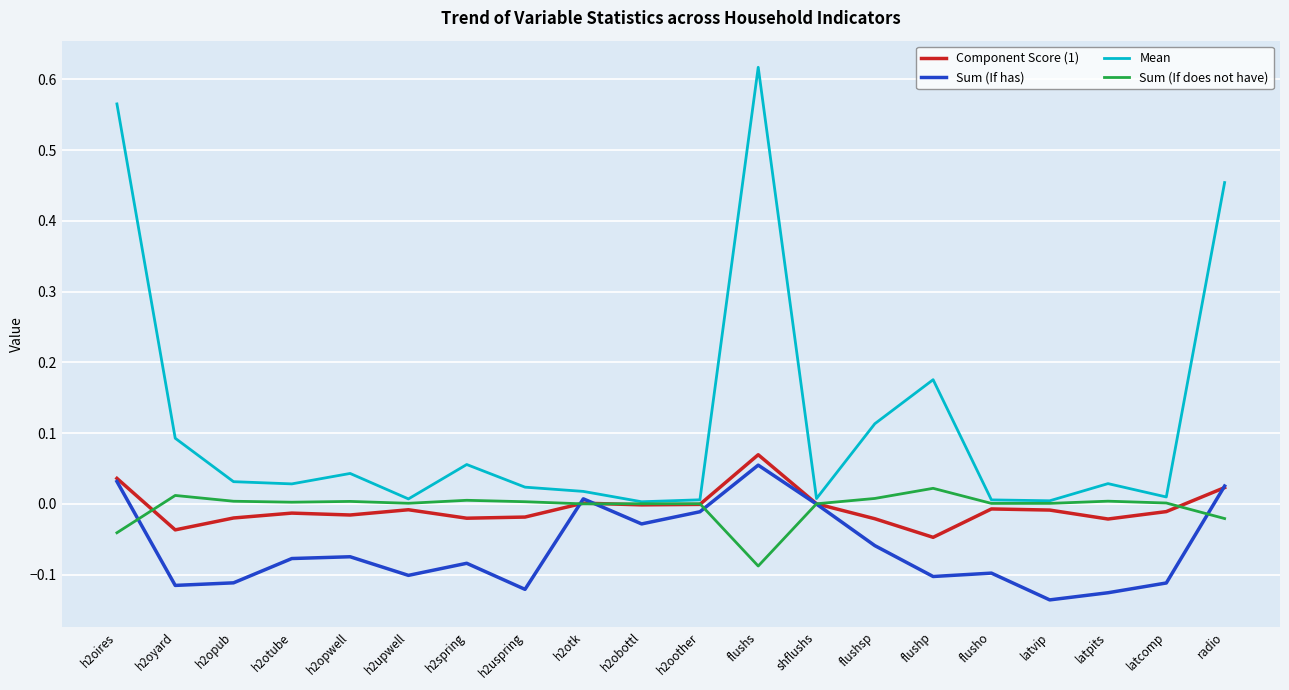

True or false: Sum (If has) has a value of -0.0 at shflushs.

True